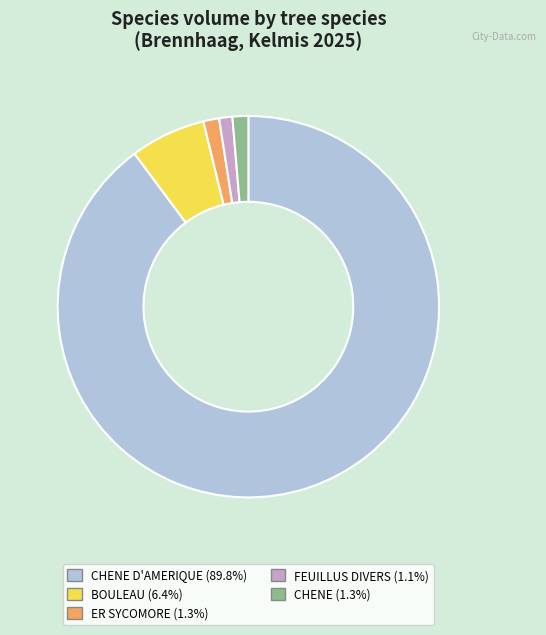

Is there a majority slice in this chart?

Yes